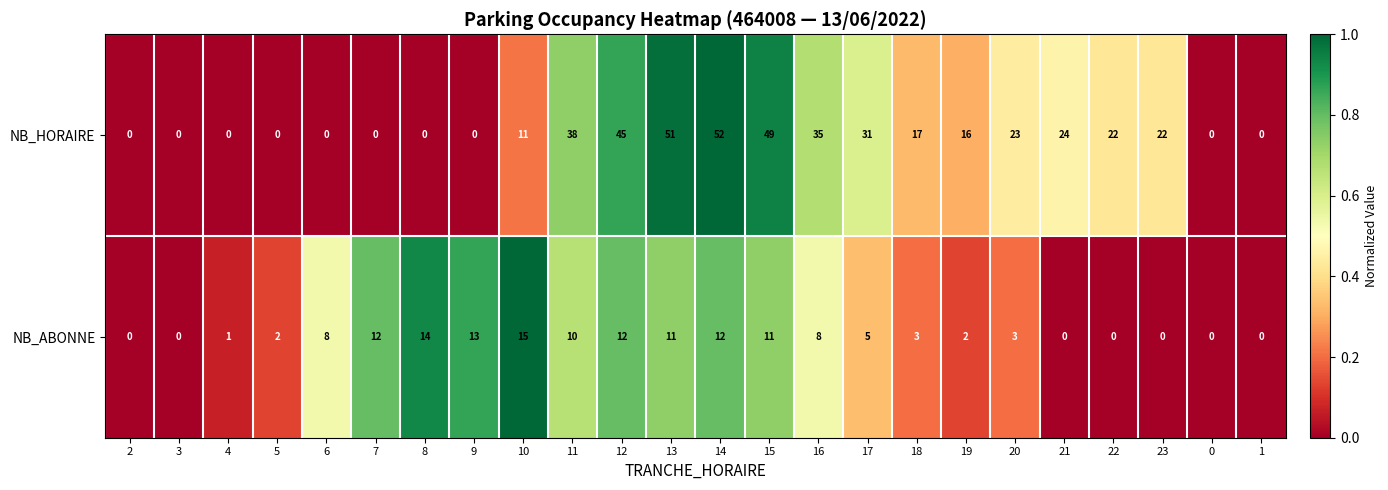

Between 15 and 0, which series saw the biggest shift?

NB_HORAIRE